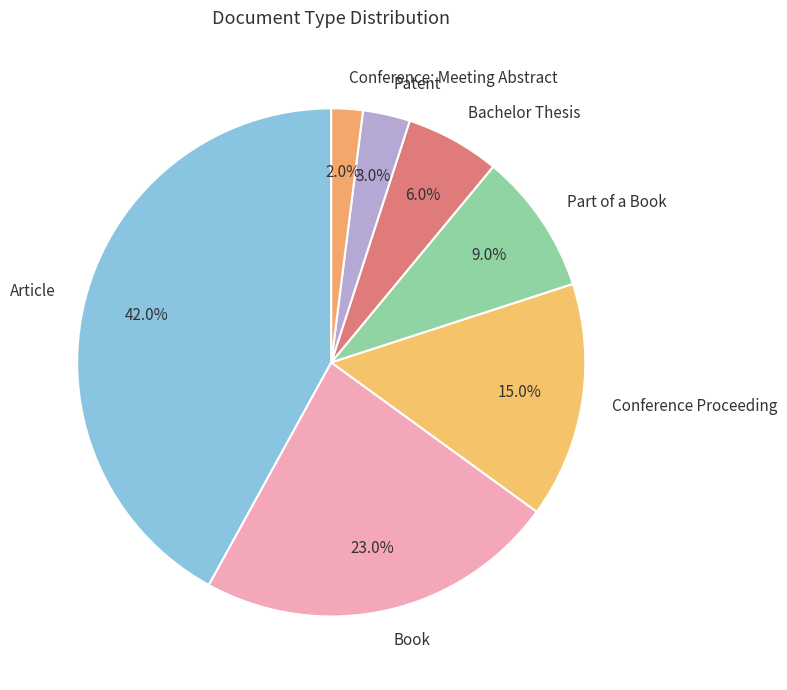

Which category has the smallest portion of the pie?

Conference: Meeting Abstract